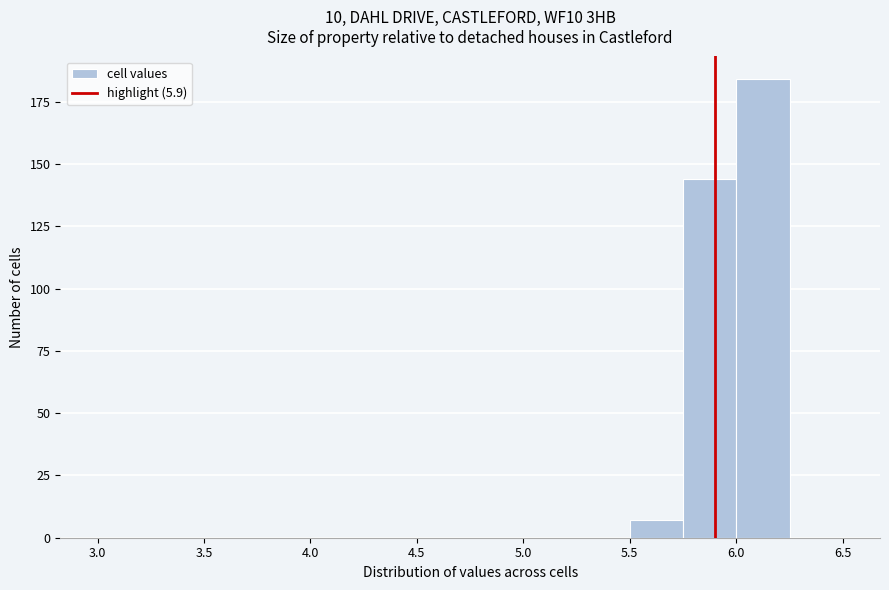

Reading left to right, transcribe this chart: for each bar, give the range it covers on the x-axis and its height. The values are not printed on the chart, so give them approximately, as read against the axis.

3.00 to 3.25: 0
3.25 to 3.50: 0
3.50 to 3.75: 0
3.75 to 4.00: 0
4.00 to 4.25: 0
4.25 to 4.50: 0
4.50 to 4.75: 0
4.75 to 5.00: 0
5.00 to 5.25: 0
5.25 to 5.50: 0
5.50 to 5.75: 5
5.75 to 6.00: 145
6.00 to 6.25: 185
6.25 to 6.50: 0